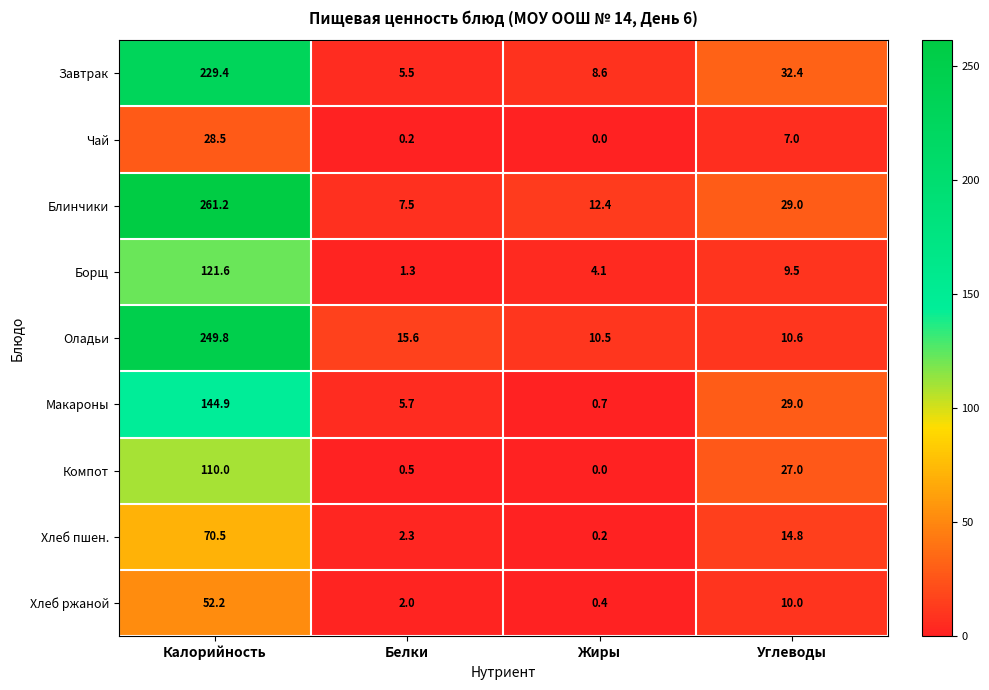

What is the maximum value for Компот?

110.0